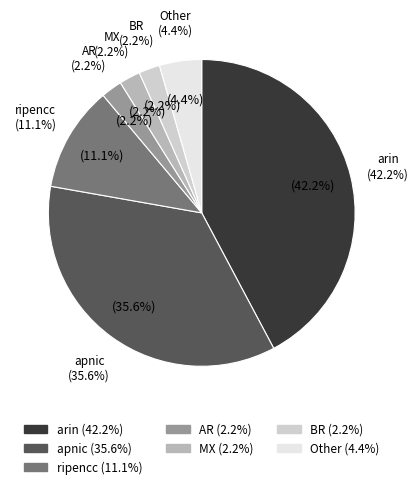

Is the sum of MX and ripencc greater than half?

No